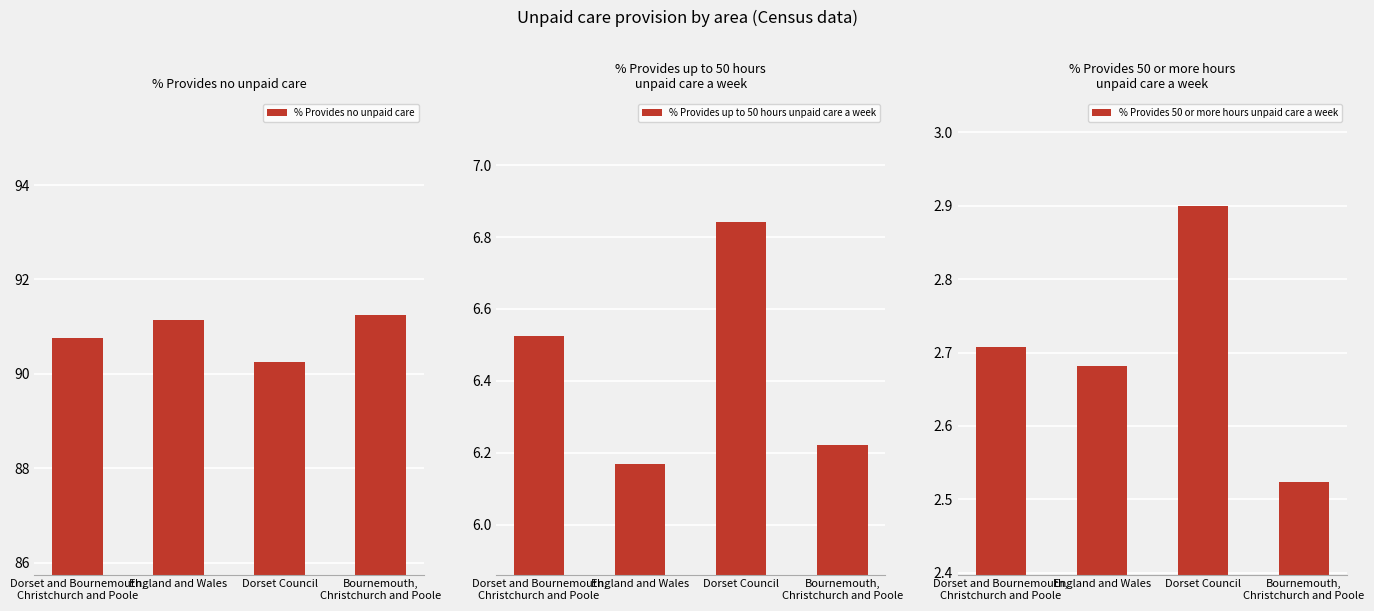

At which category is the sum across all series the highest?

Dorset and Bournemouth,
Christchurch and Poole